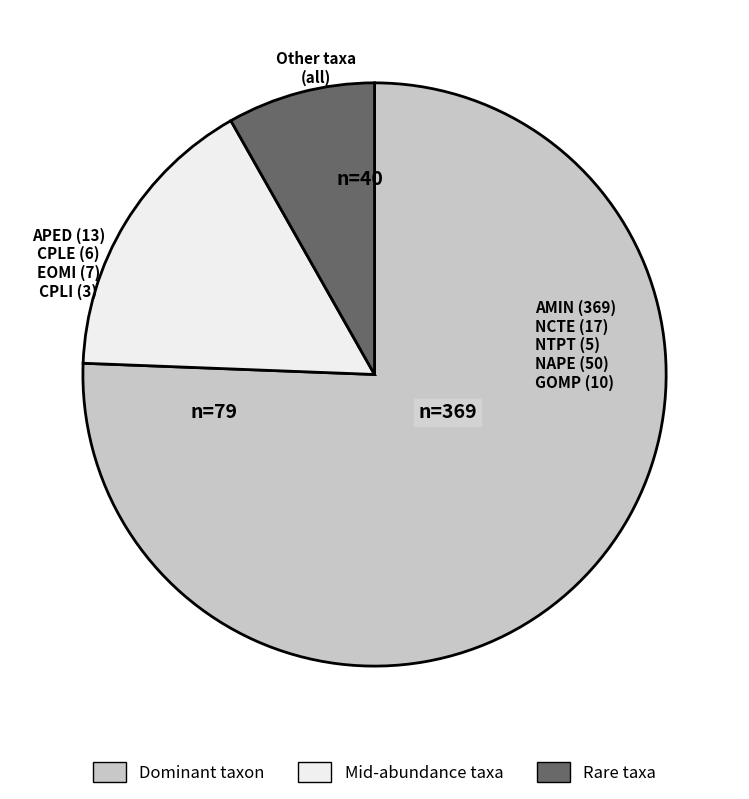

Count the number of slices in the pie.

3